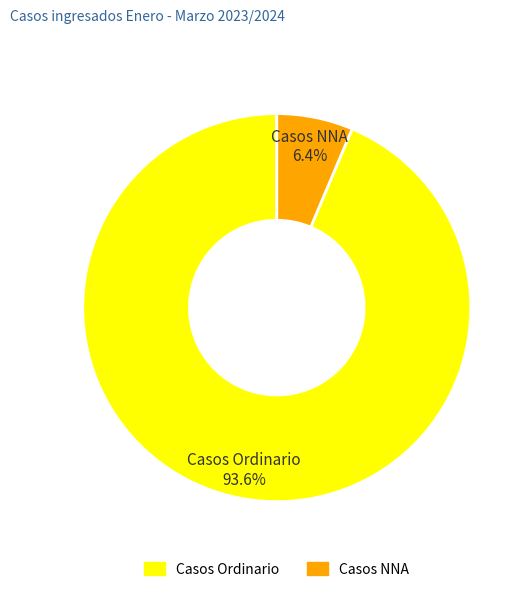

Rank the categories by value from highest to lowest.

Casos Ordinario, Casos NNA